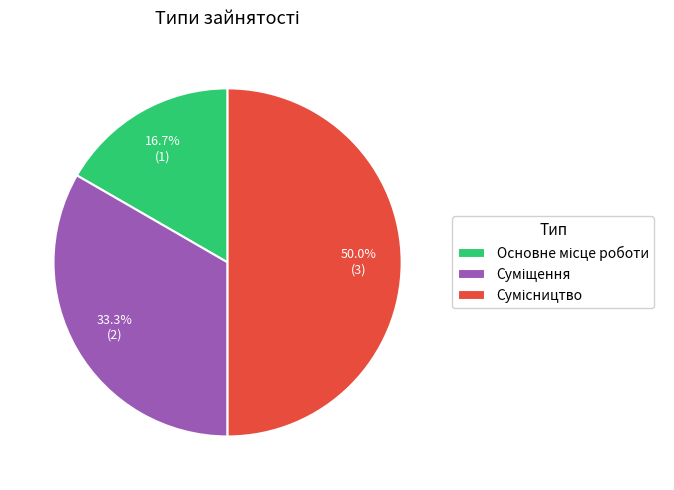

Which slice is the smallest?

Основне місце роботи